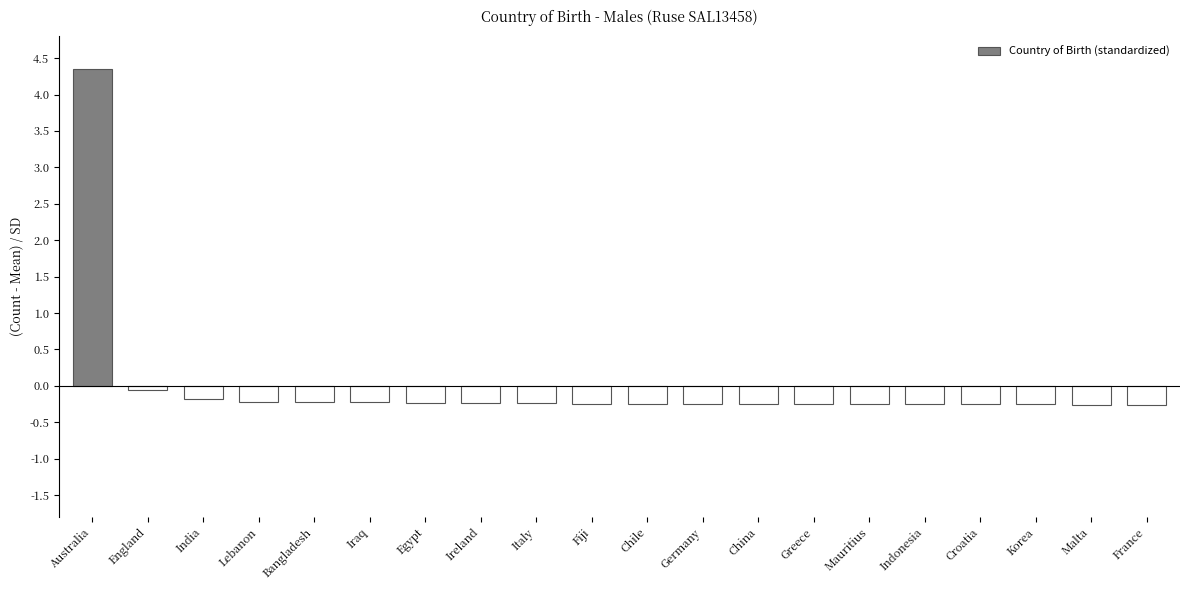

The value at Australia is 2.5. True or false?

False